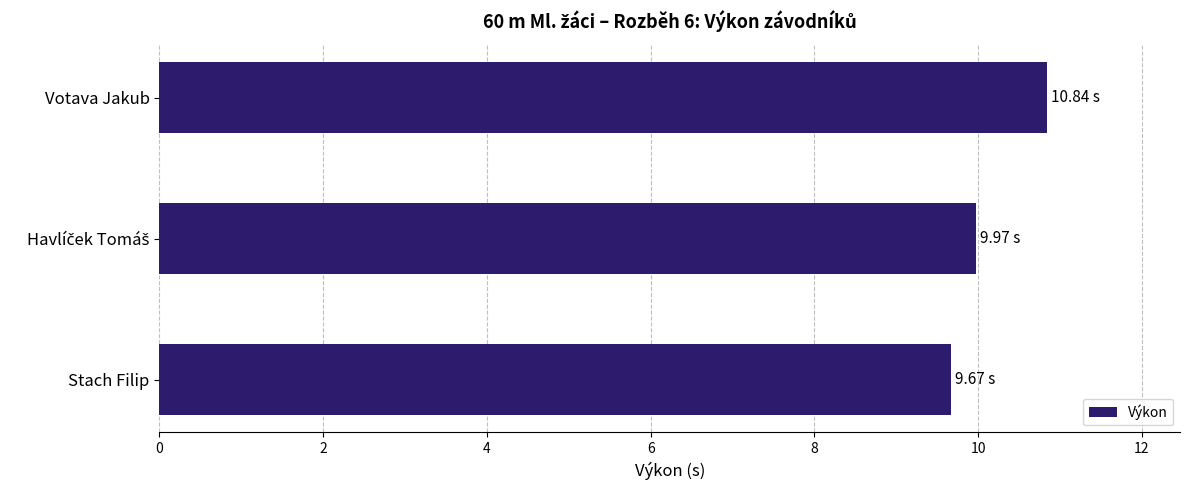

Which label corresponds to the largest value in the chart?

Votava Jakub